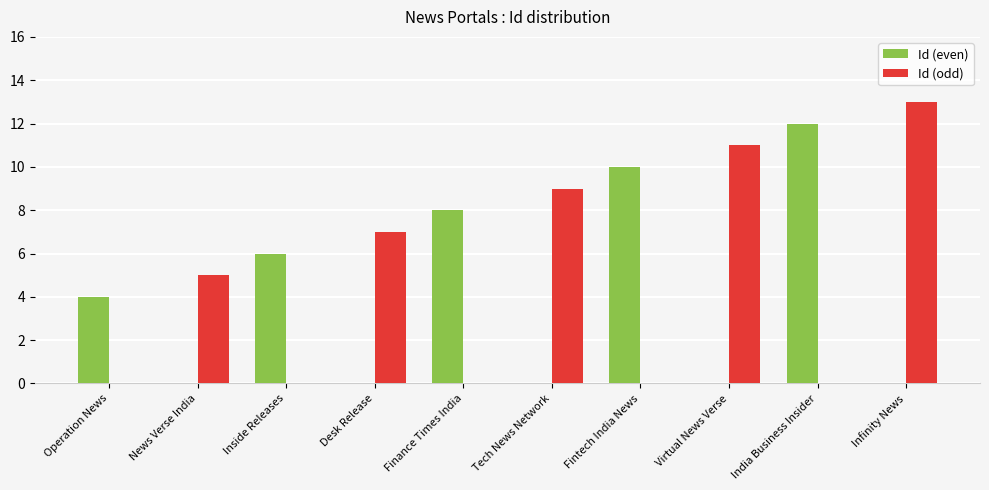

Between Inside Releases and Tech News Network, which series saw the biggest shift?

Id (odd)